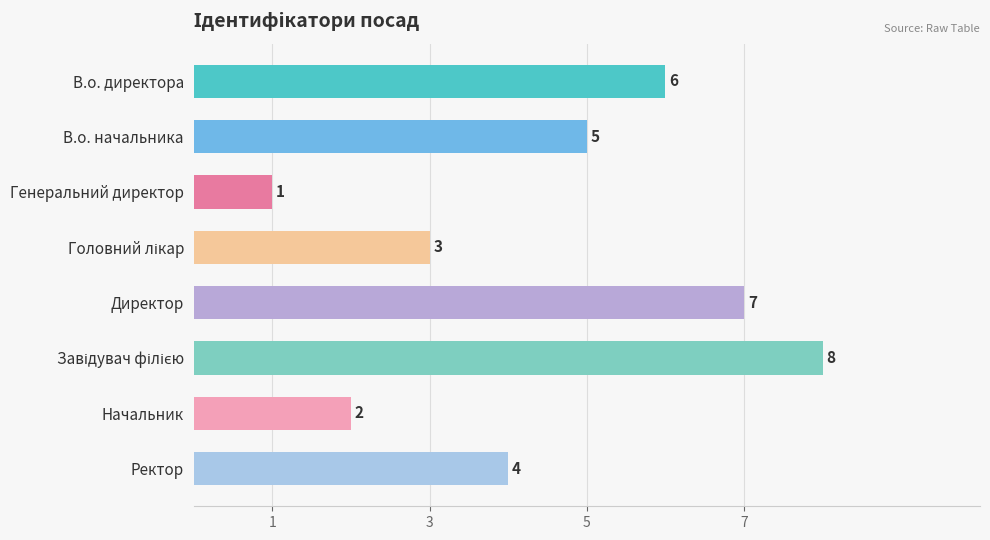

What is the difference between the maximum and minimum values?

7